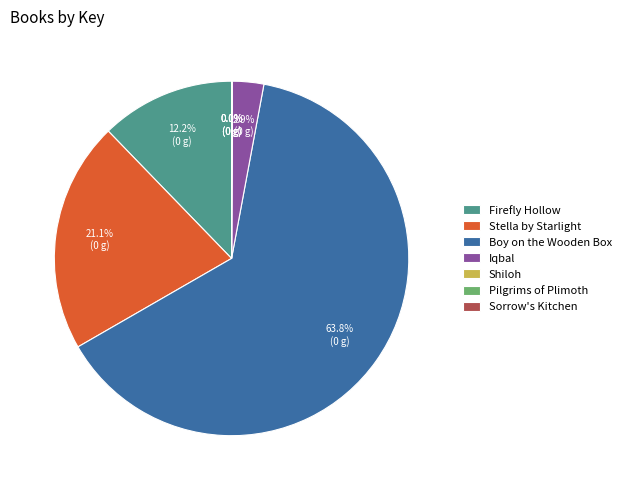

Which category has the biggest portion of the pie?

Boy on the Wooden Box